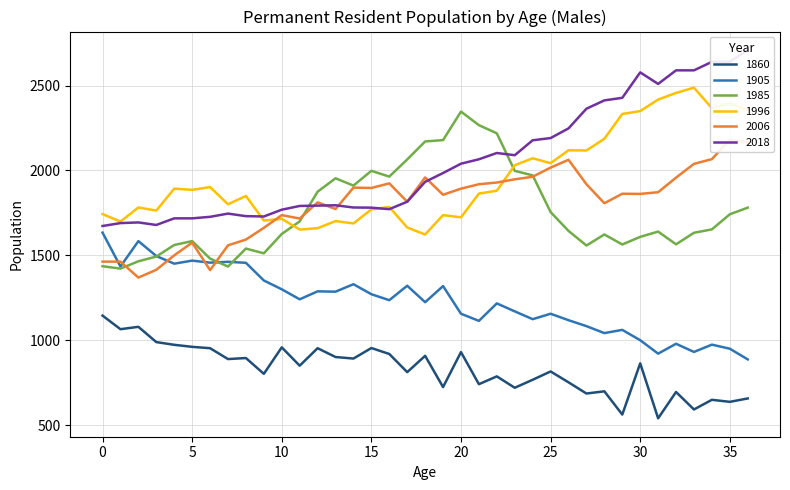

How many data points does each series have?

37